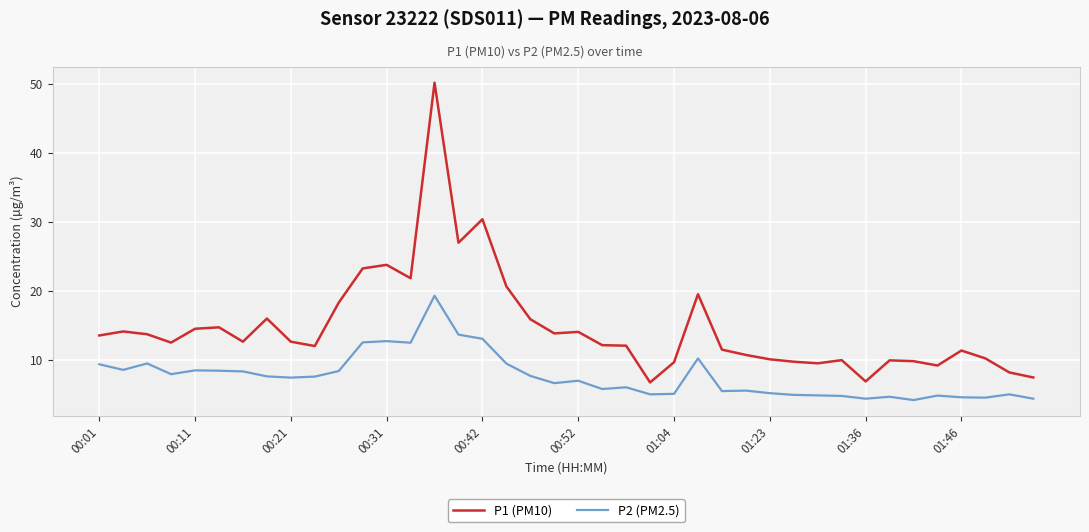

True or false: P1 (PM10) and P2 (PM2.5) cross at least once.

False